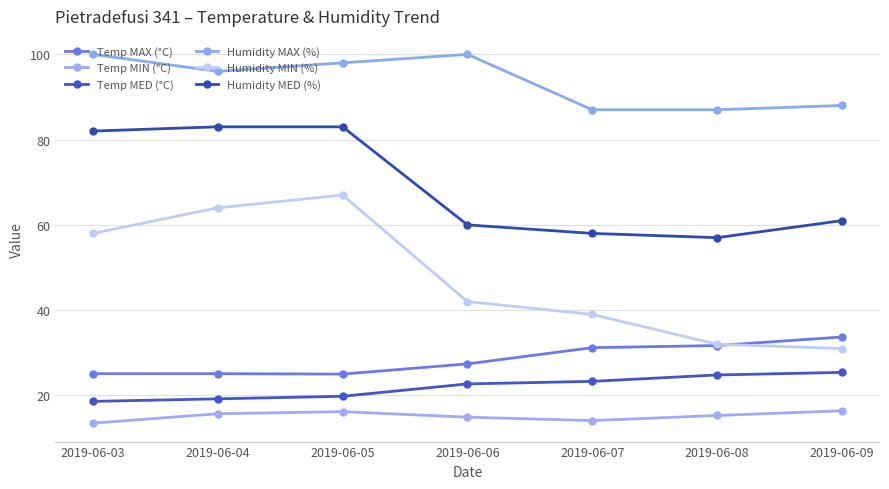

How many categories are shown in the chart?

7